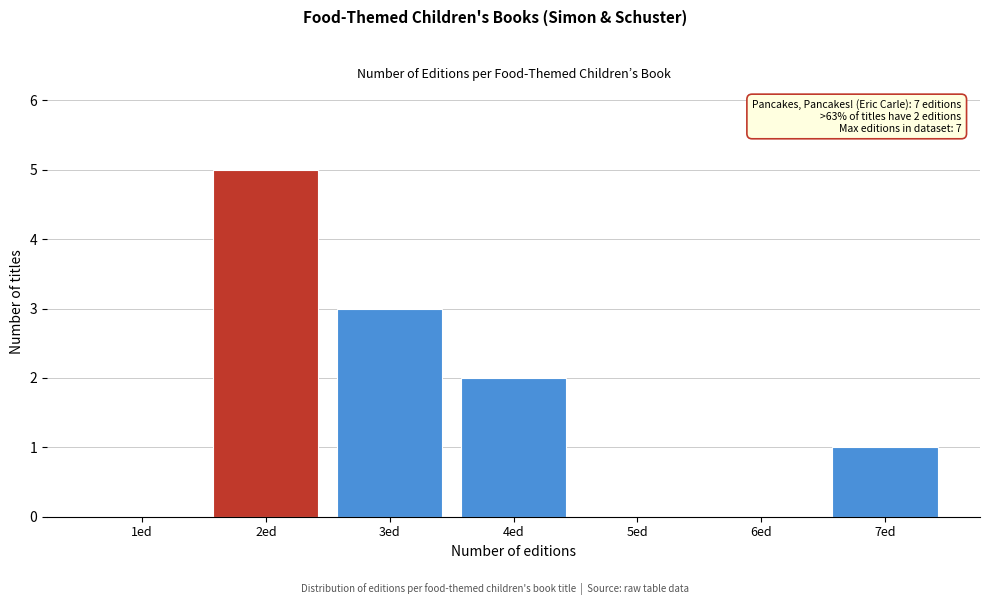

Reading right to left, what are all the values shown in this chart?

7ed=1	6ed=0	5ed=0	4ed=2	3ed=3	2ed=5	1ed=0